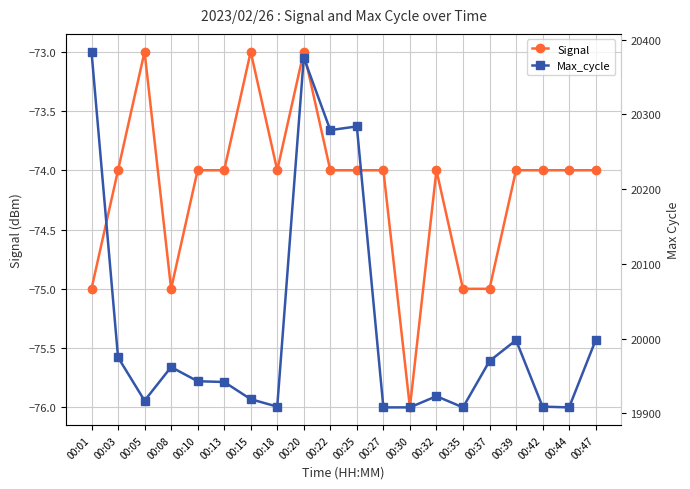

True or false: Max_cycle and Signal intersect in this chart.

False